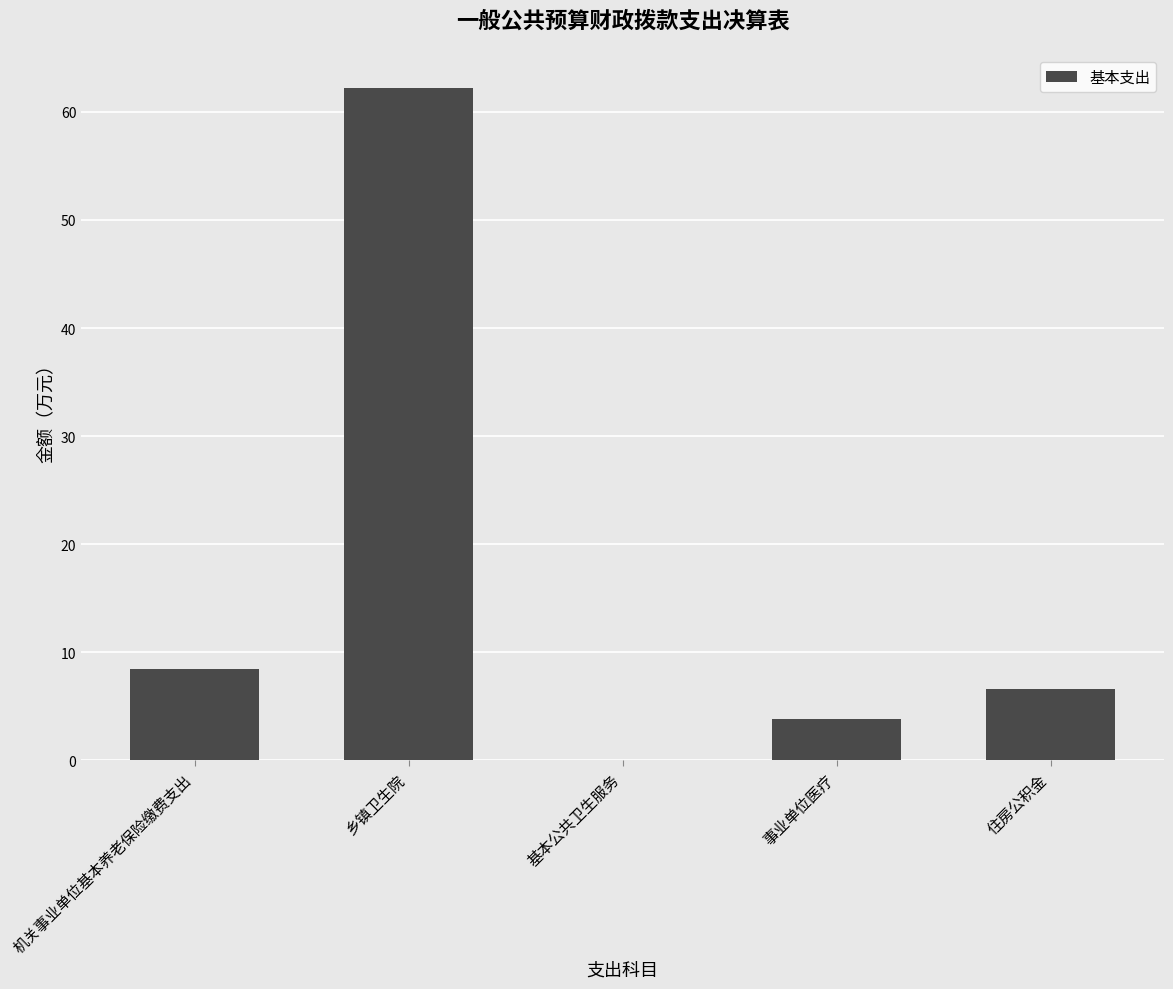

Read the value at 住房公积金.

6.6